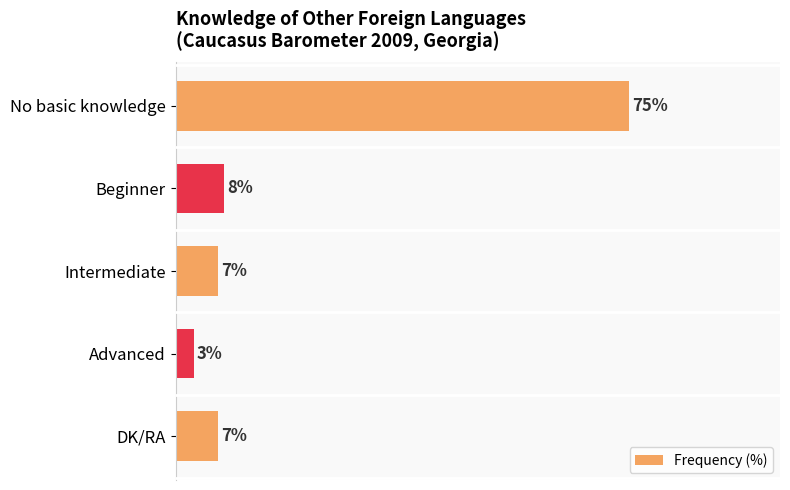

Which category has the lowest value across all series?

Advanced